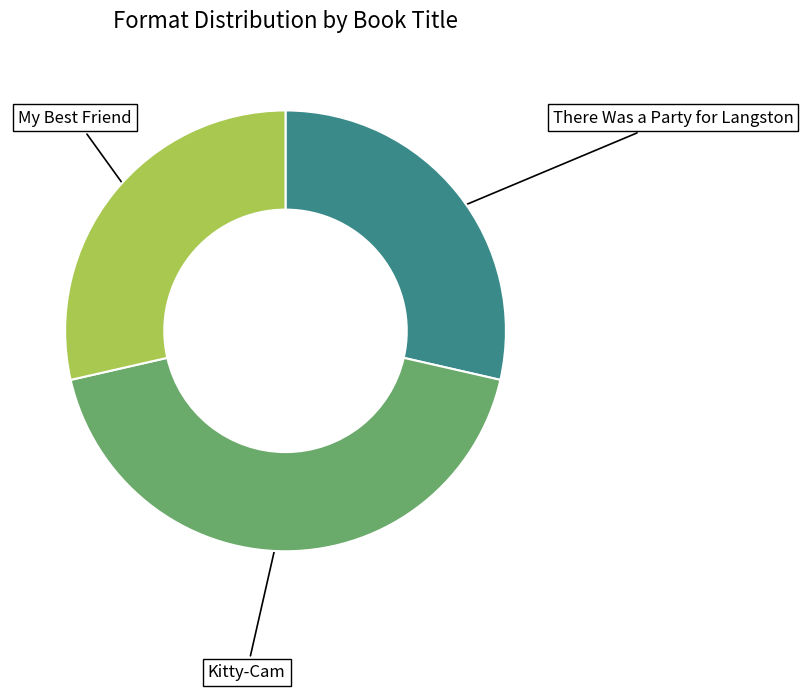

Does any single category account for the majority?

No